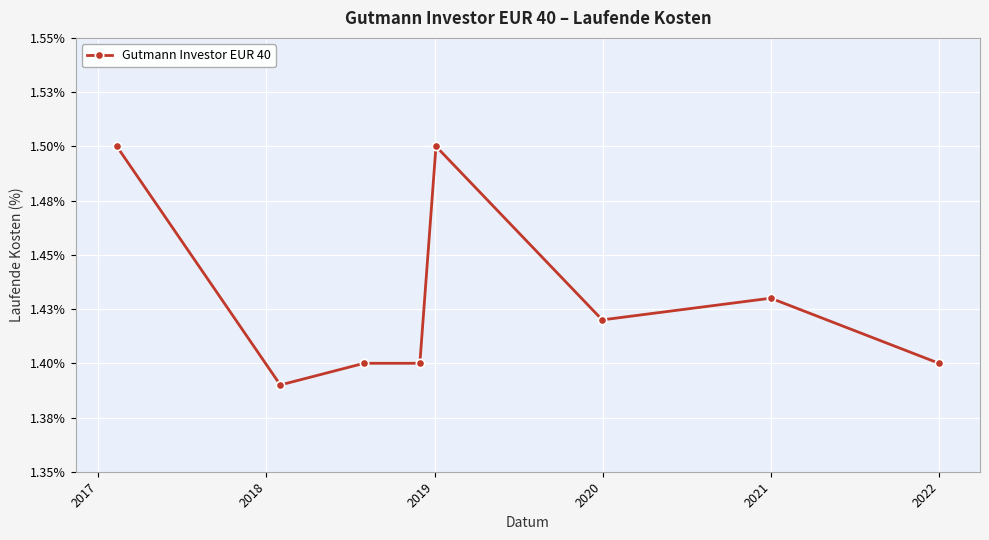

Does the chart have visible grid lines?

Yes